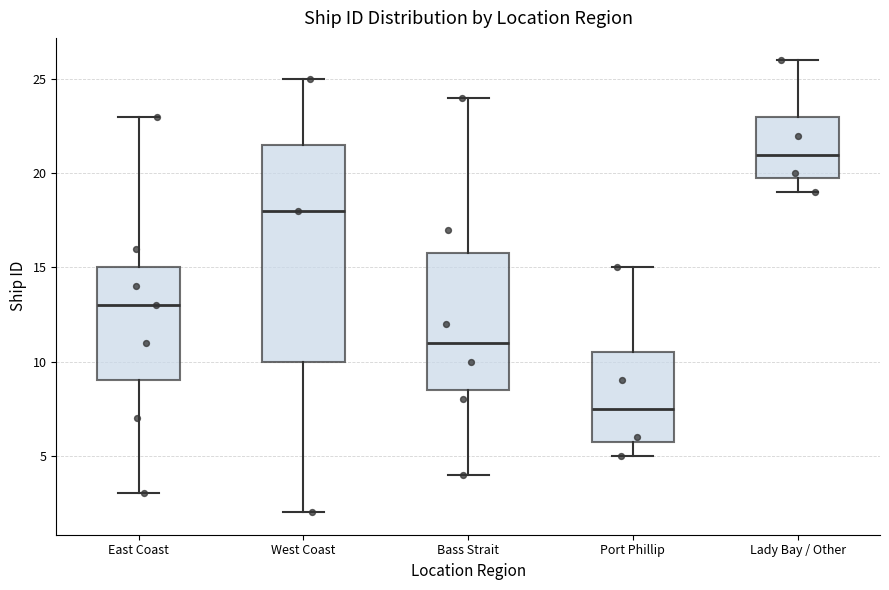

Which box's median line is the highest?

Lady Bay / Other